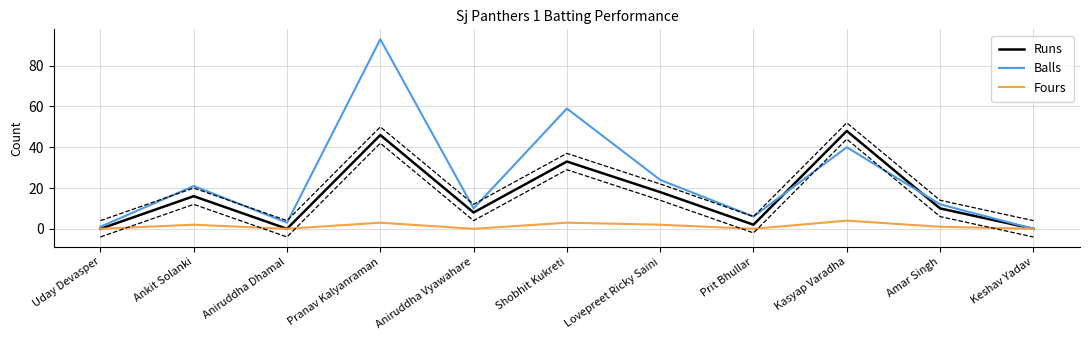

Rank the series by their average value, from lowest to highest.

Fours, Runs, Balls